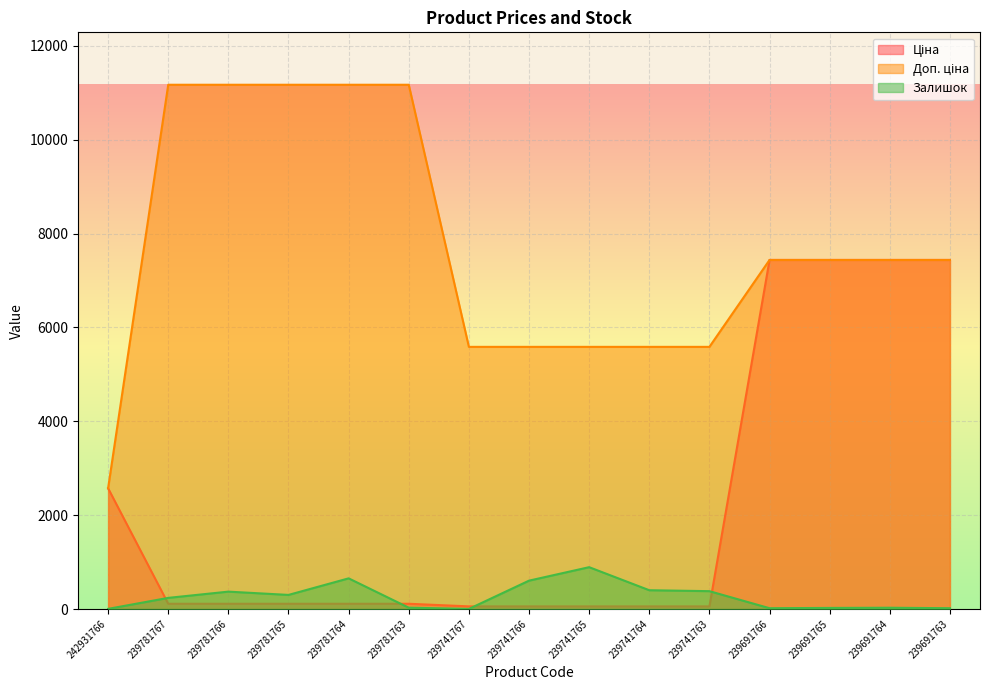

The value of Ціна at 239781763 is 111.7. True or false?

True